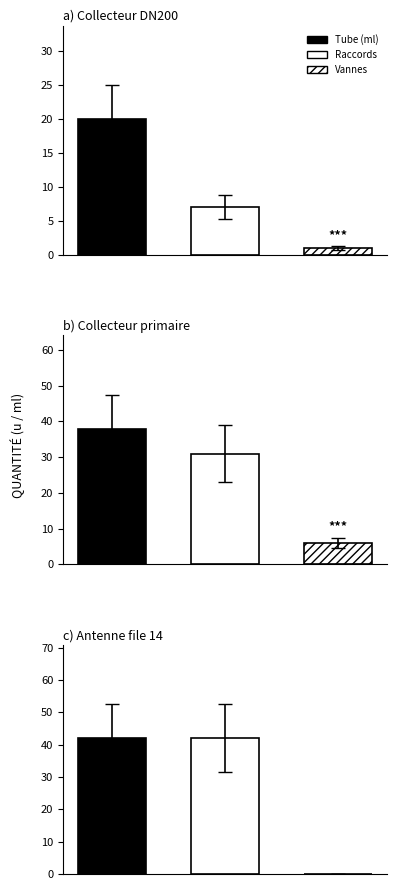

What position from the left is Collecteur DN200?

1